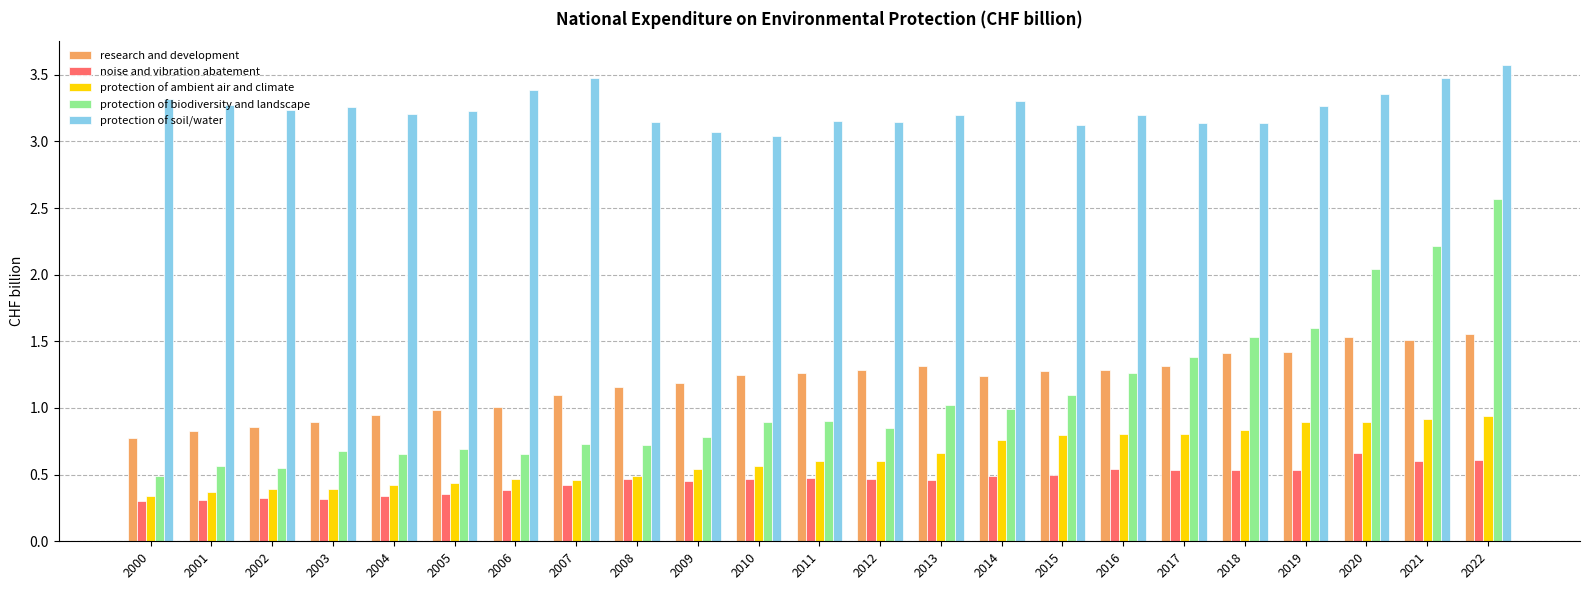

Count the number of data series in this chart.

5